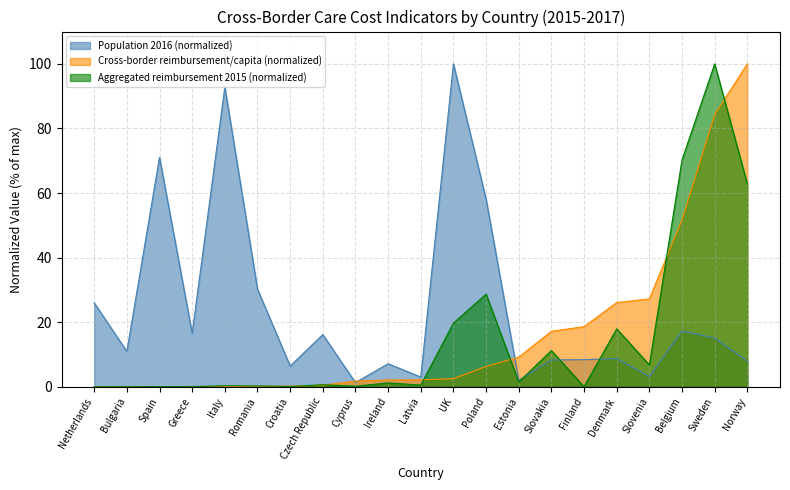

What are all the series names shown in the legend?

Population 2016 (normalized), Cross-border reimbursement/capita (normalized), Aggregated reimbursement 2015 (normalized)